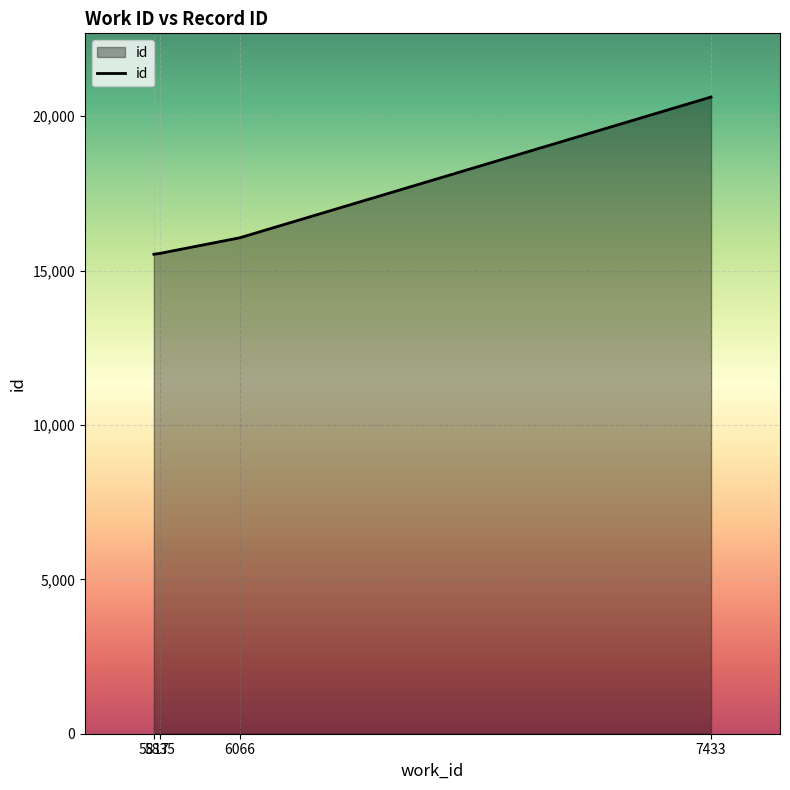

What is the difference between the maximum and minimum values?

5093